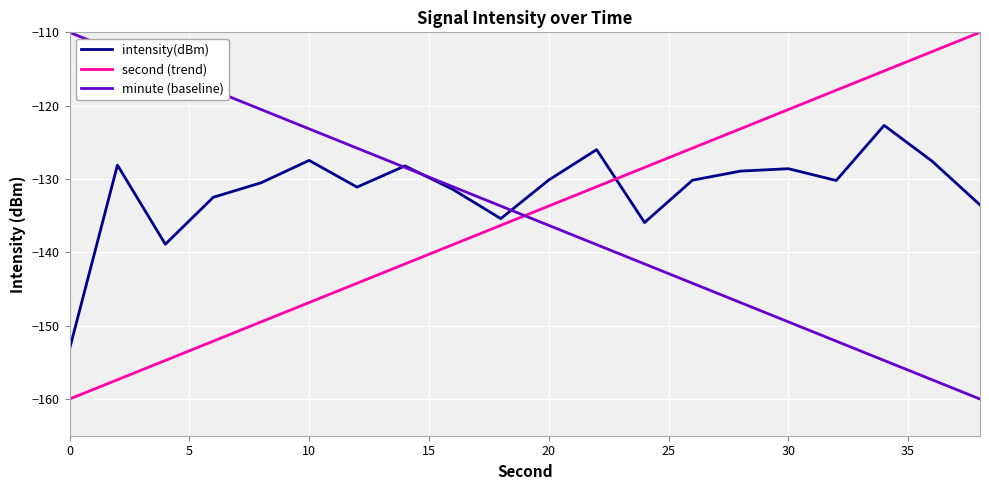

In intensity(dBm), how many points are higher than both neighbors (excluding endpoints)?

6